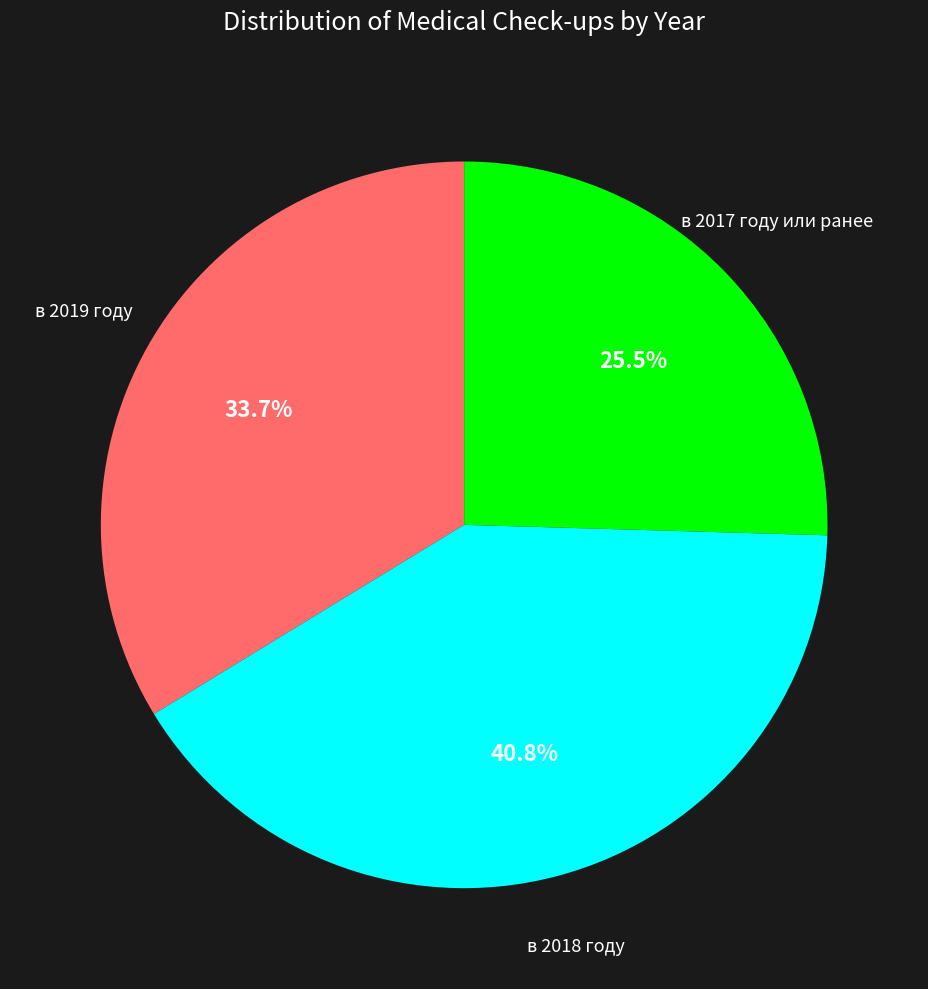

Does any single category account for the majority?

No